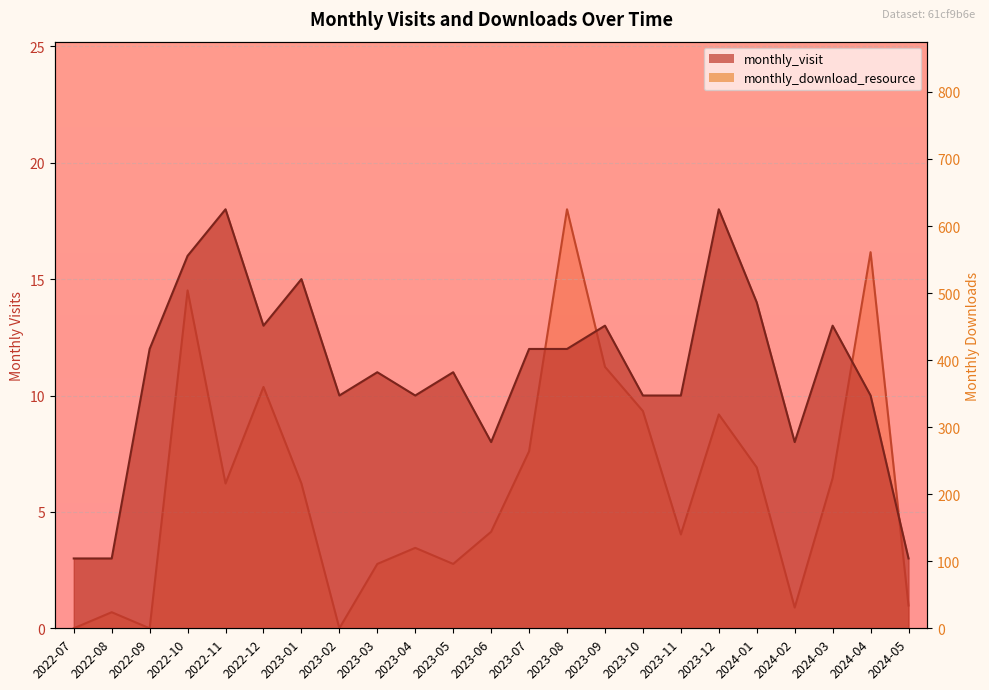

Is the value of monthly_download_resource at 2023-01 greater than the value of monthly_visit at 2023-12?

Yes